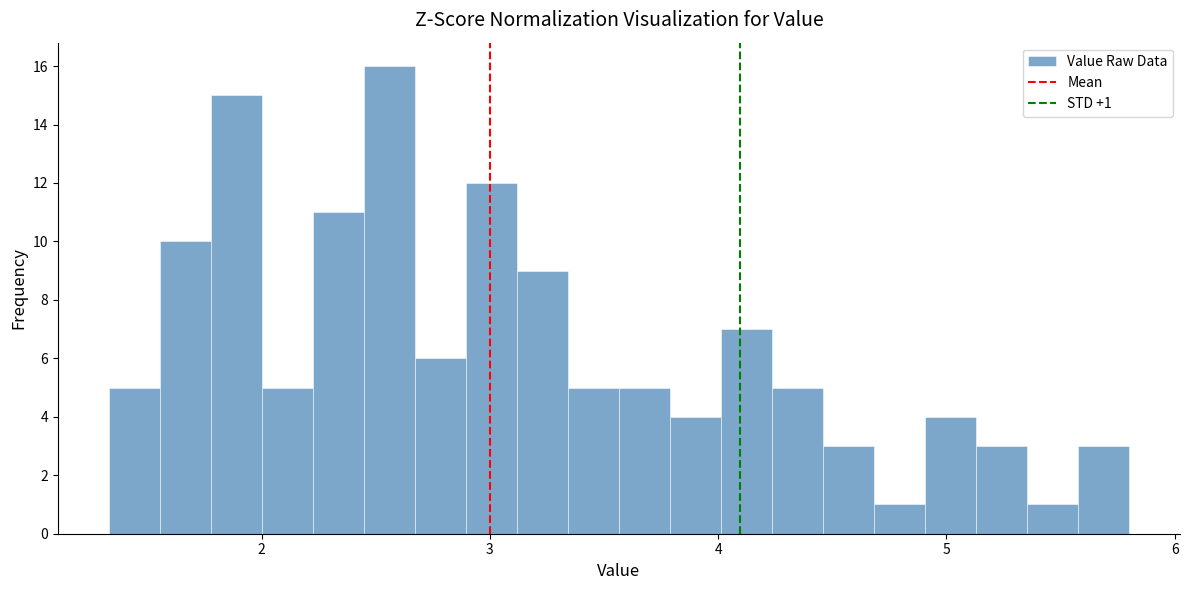

Read against the x-axis, roughly where is the centre of the tallest bar?

2.6